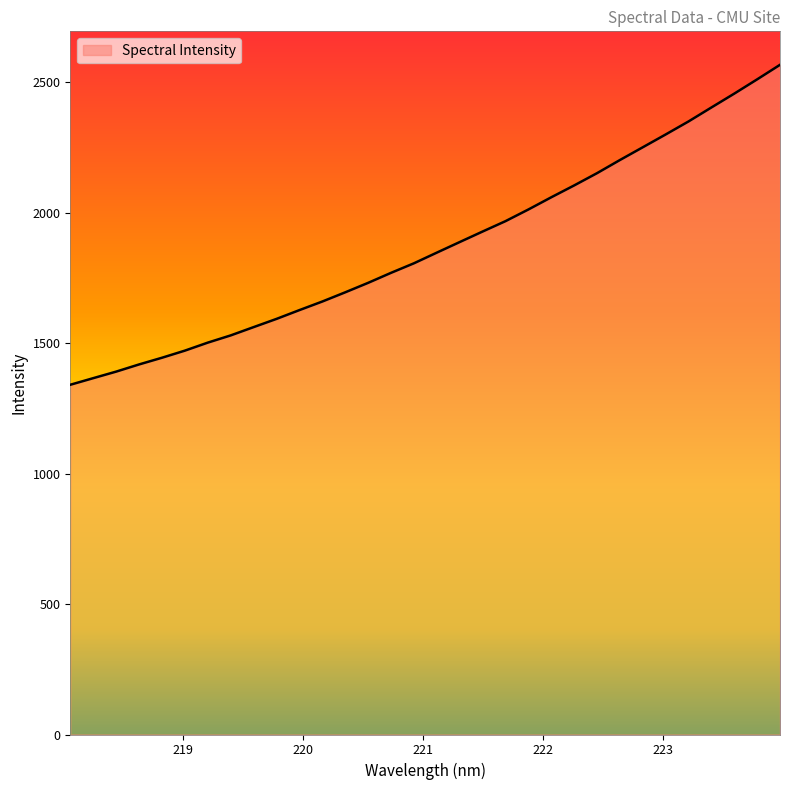

What is the difference between the maximum and minimum values?

1226.1